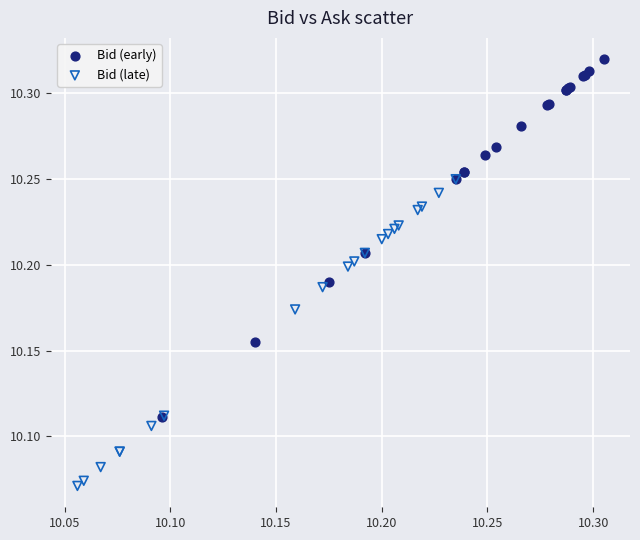

What are all the series names shown in the legend?

Bid (early), Bid (late)